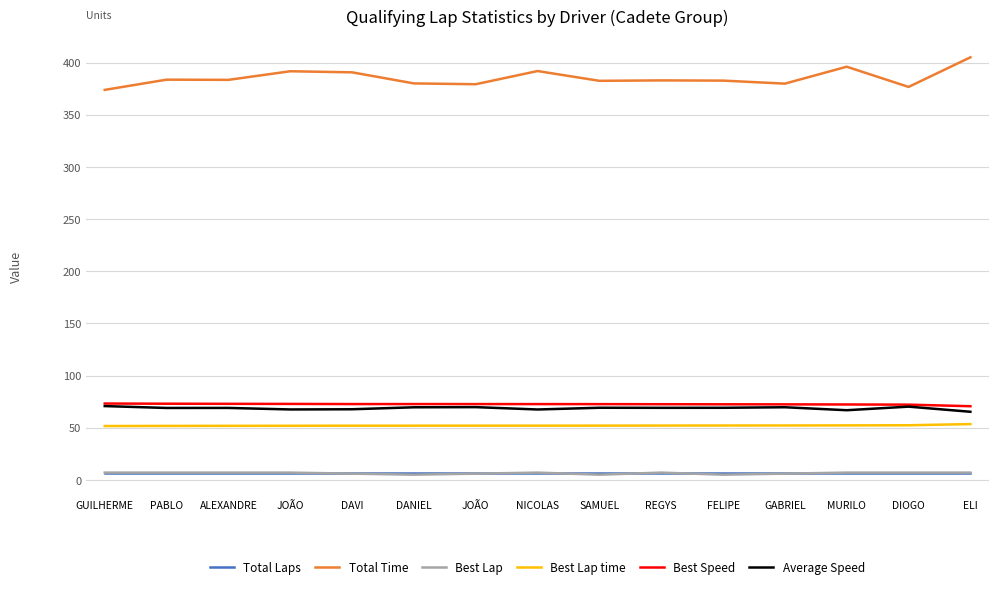

At MURILO, list the series in order from largest to smallest.

Total Time, Best Speed, Average Speed, Best Lap time, Total Laps, Best Lap